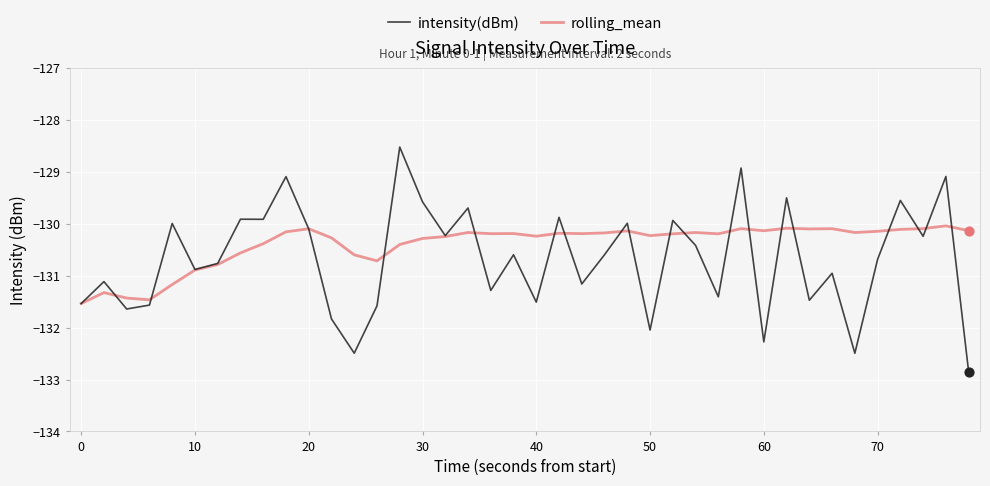

Which series has the largest total across all categories?

rolling_mean